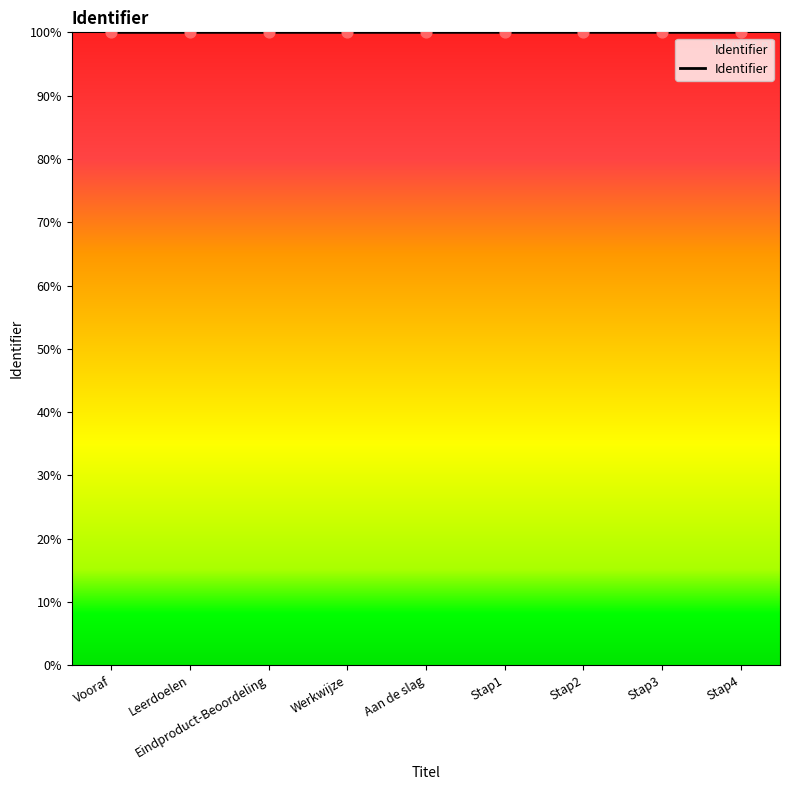

What is the ratio of the value at Leerdoelen to the value at Aan de slag?

1.0